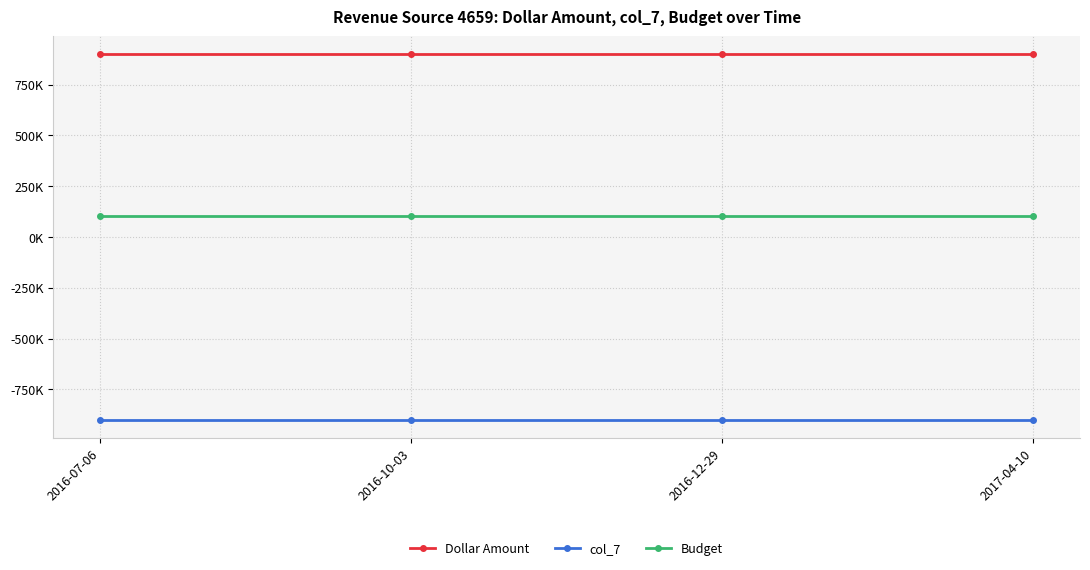

Does the chart have visible grid lines?

Yes